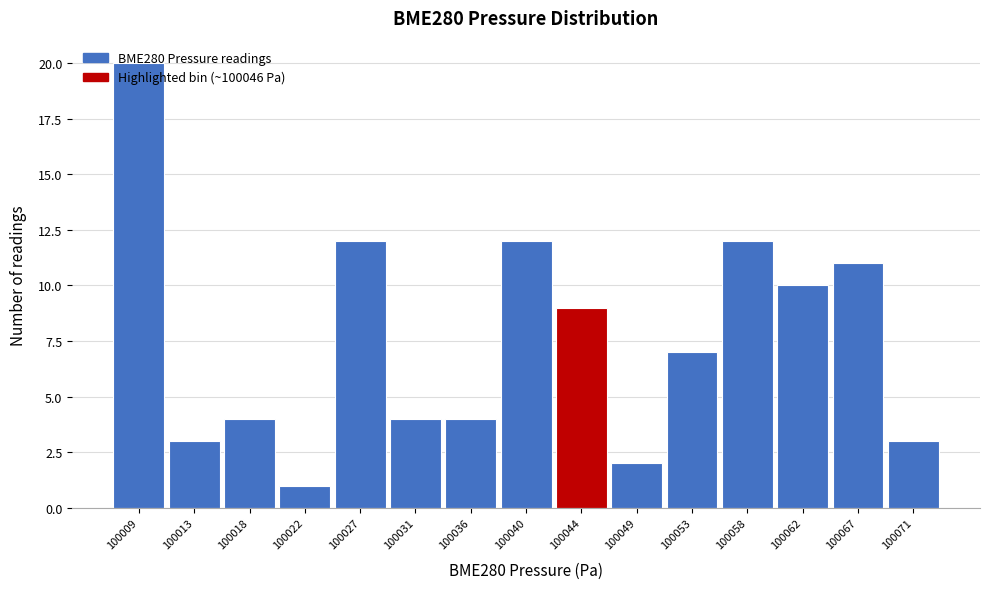

The chart shows a value of 6 at 100036. True or false?

False